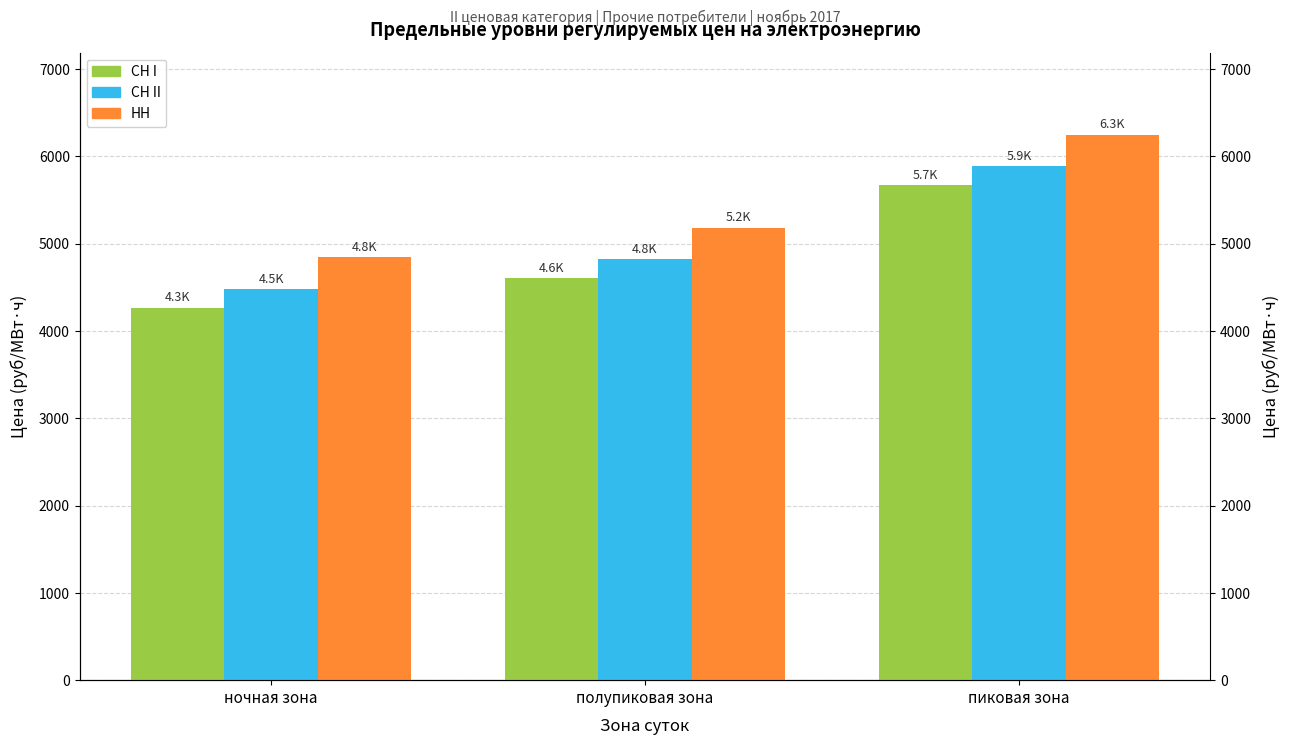

Reading left to right, extract all data points from this chart.

СН I: 4266.5	4609.0	5674.8
СН II: 4481.5	4824.0	5889.8
НН: 4843.2	5185.7	6251.5